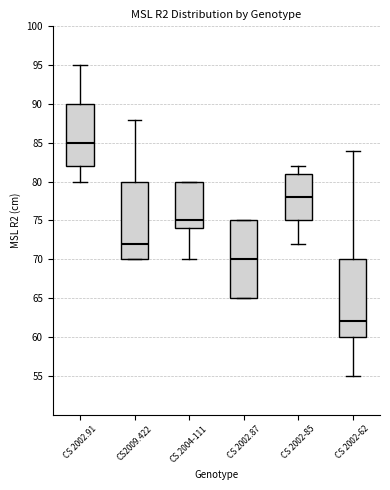

Where is the lower edge of the box for CS2009.422 on the y-axis? The values are not printed on the chart, so give them approximately, as read against the axis.

70